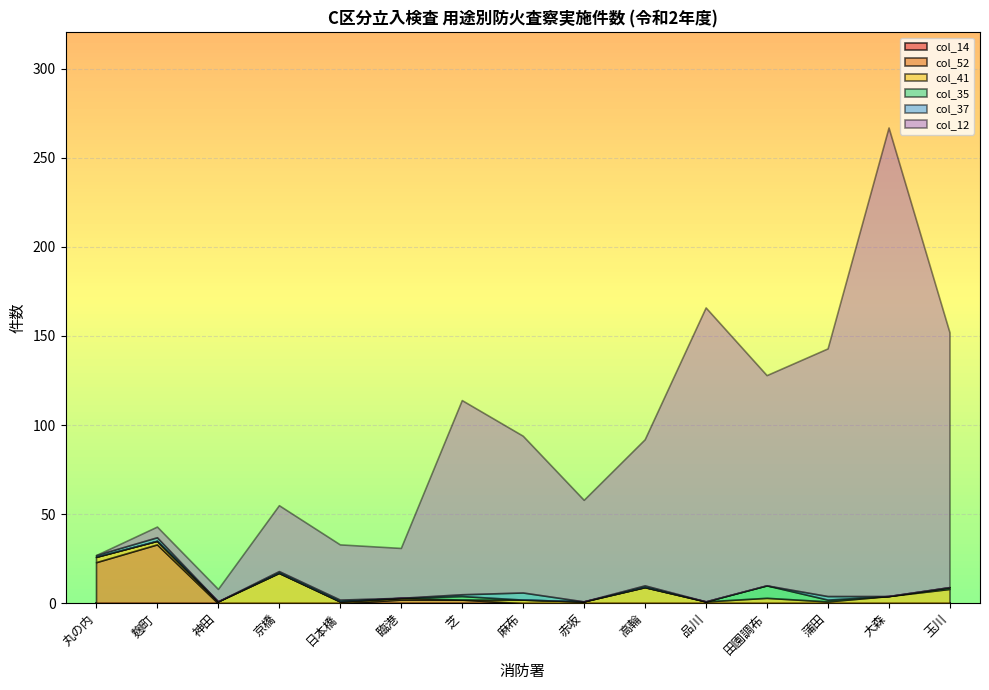

What is the total value across all series at 芝?

114